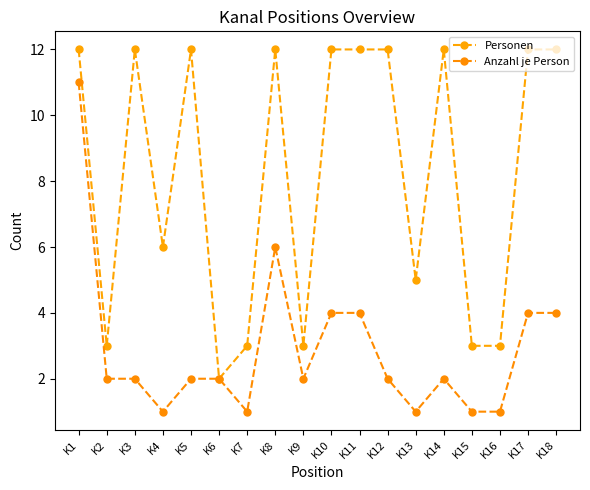

At which label is Anzahl je Person closest to 6?

K8